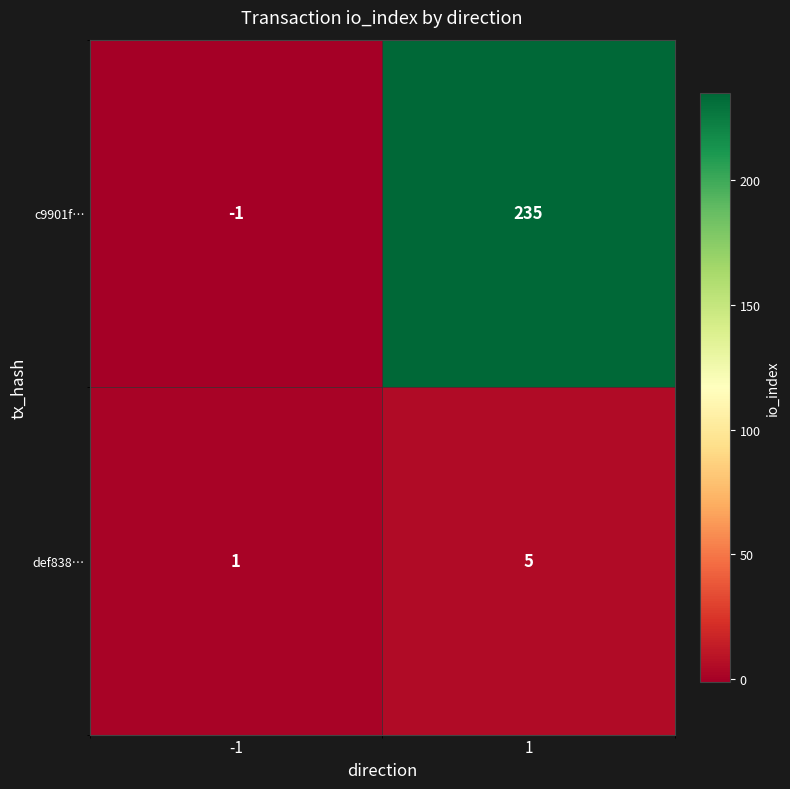

What is the difference between the maximum and minimum values in the c9901f… series?

236